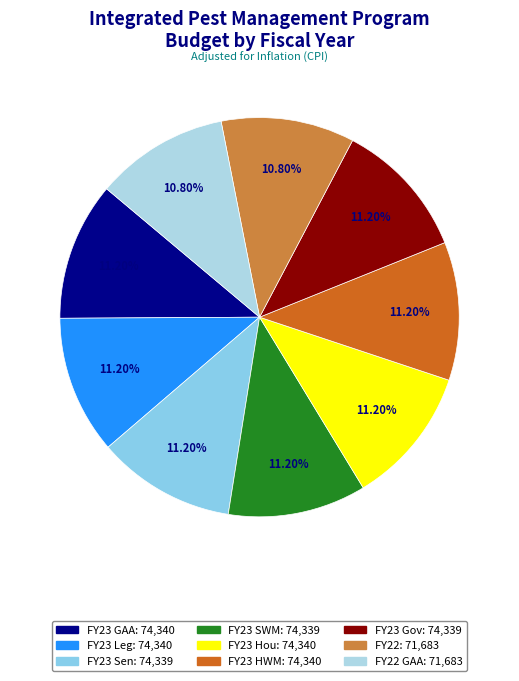

Which category has the smallest portion of the pie?

FY22